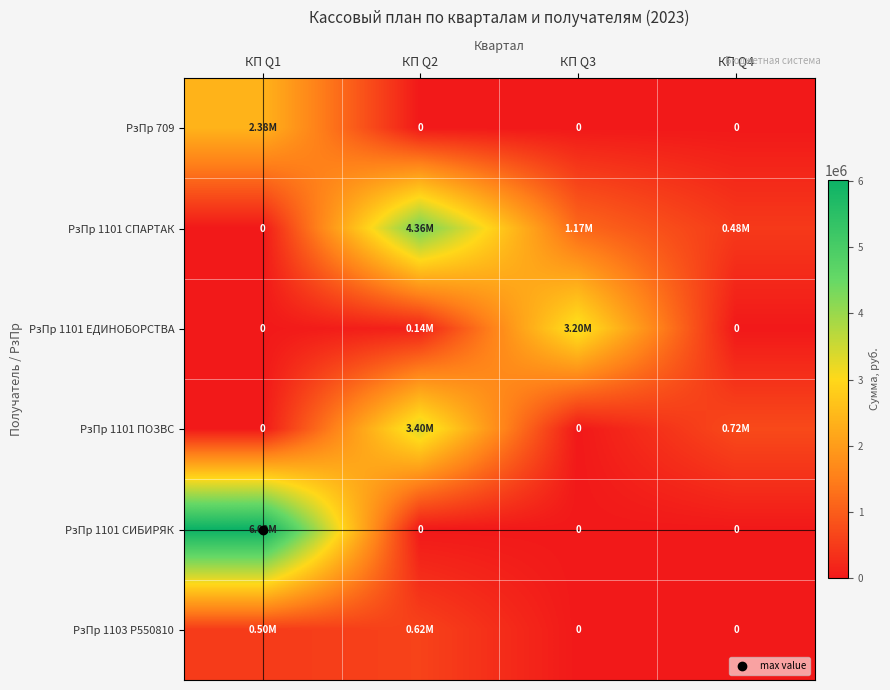

What is the difference between the maximum and minimum values in the РзПр 1101 ПОЗВС series?

3400430